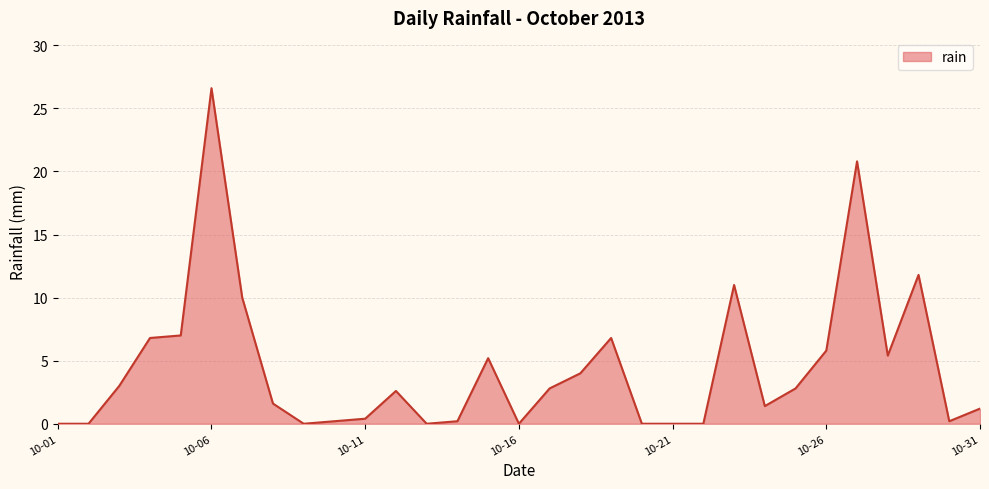

What is the average value?

4.4